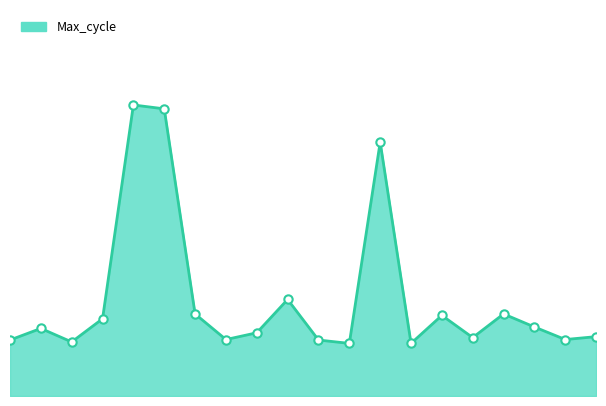

Does the chart display data point markers on the line(s)?

No